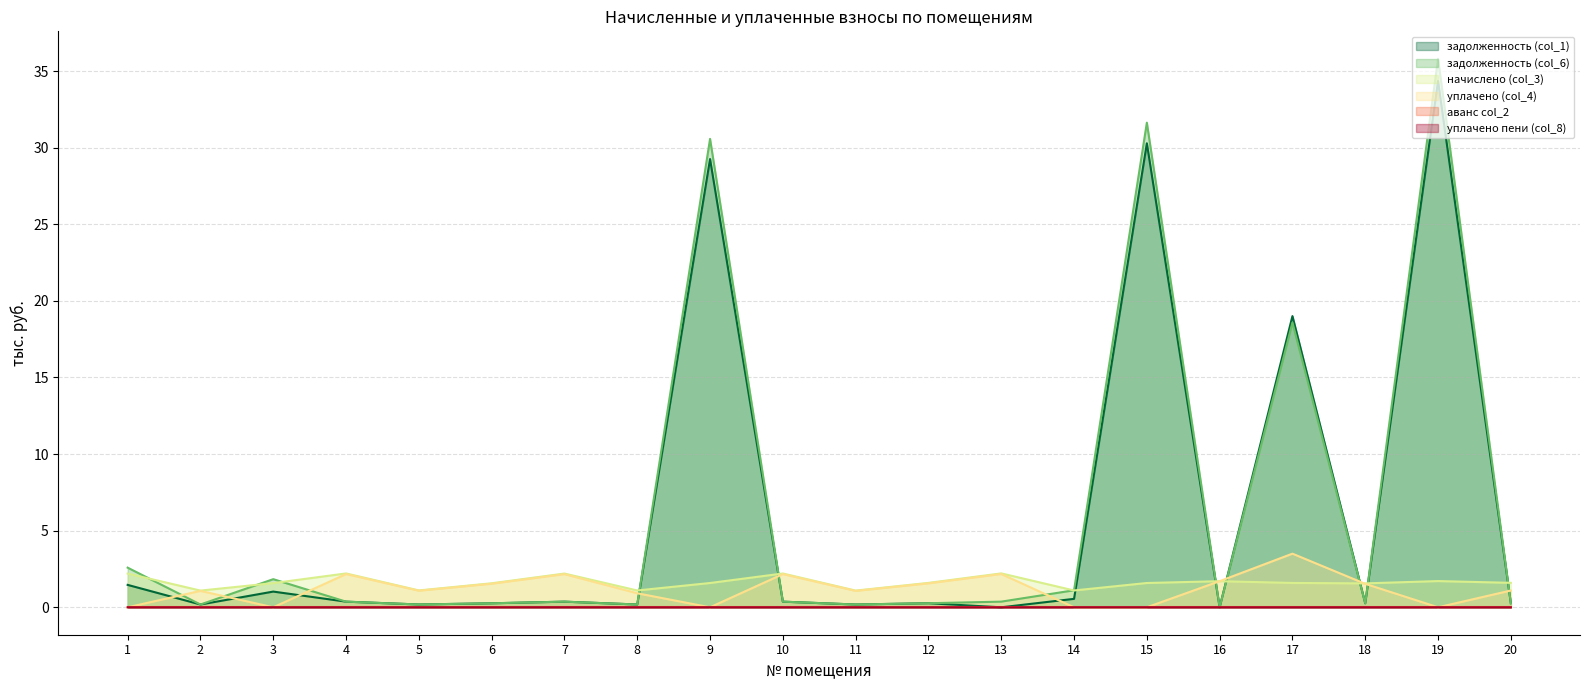

Between 10 and 18, which is larger?

10